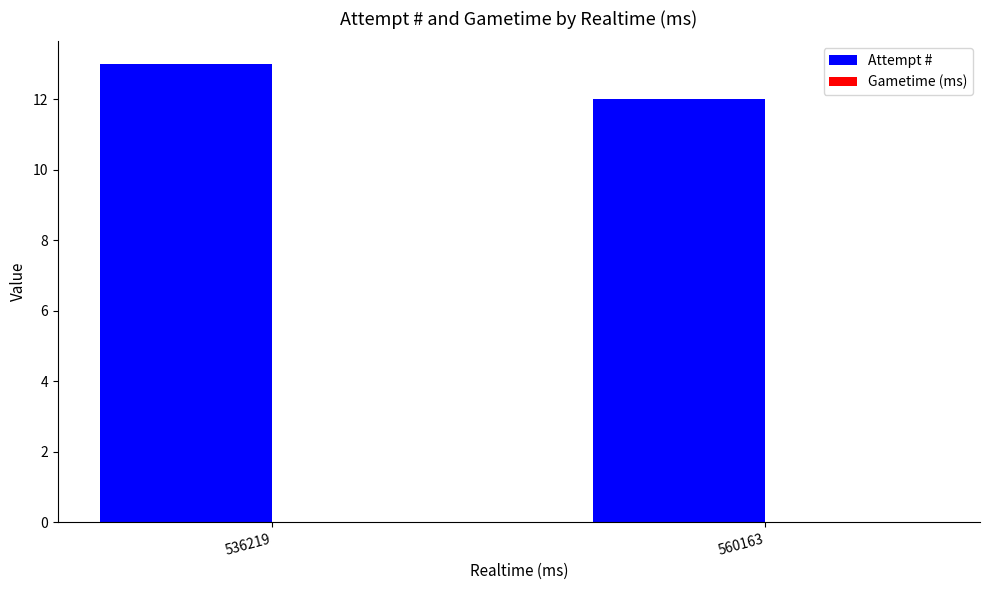

The chart shows a value of 13 at 536219. True or false?

True